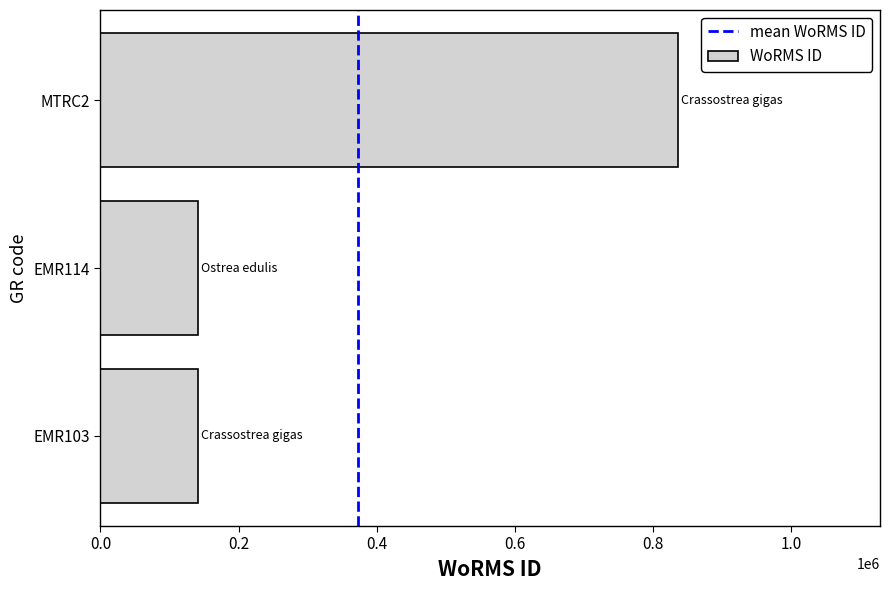

What is the sum of all values?

1117347